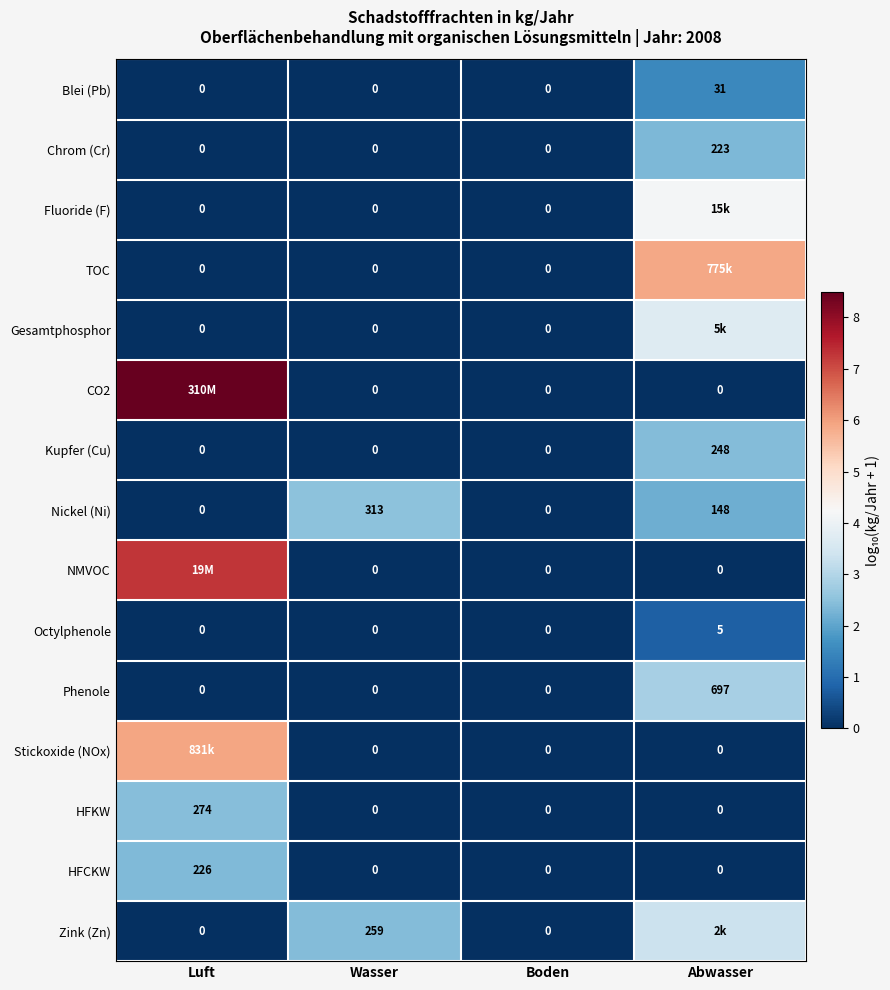

Is the value of Gesamtphosphor at Boden greater than the value of Blei (Pb) at Abwasser?

No